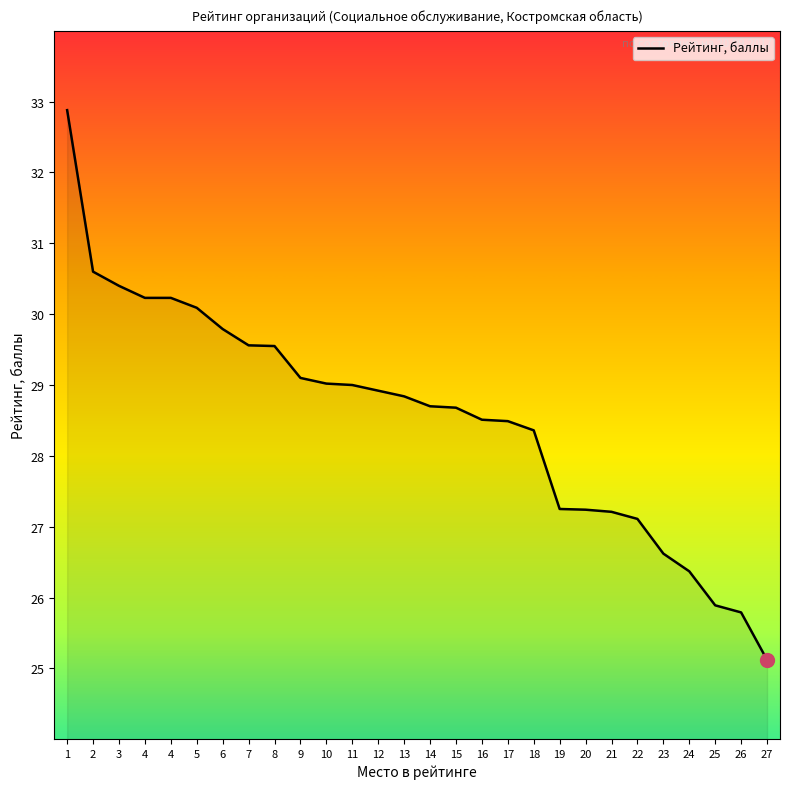

Does the chart have visible grid lines?

No